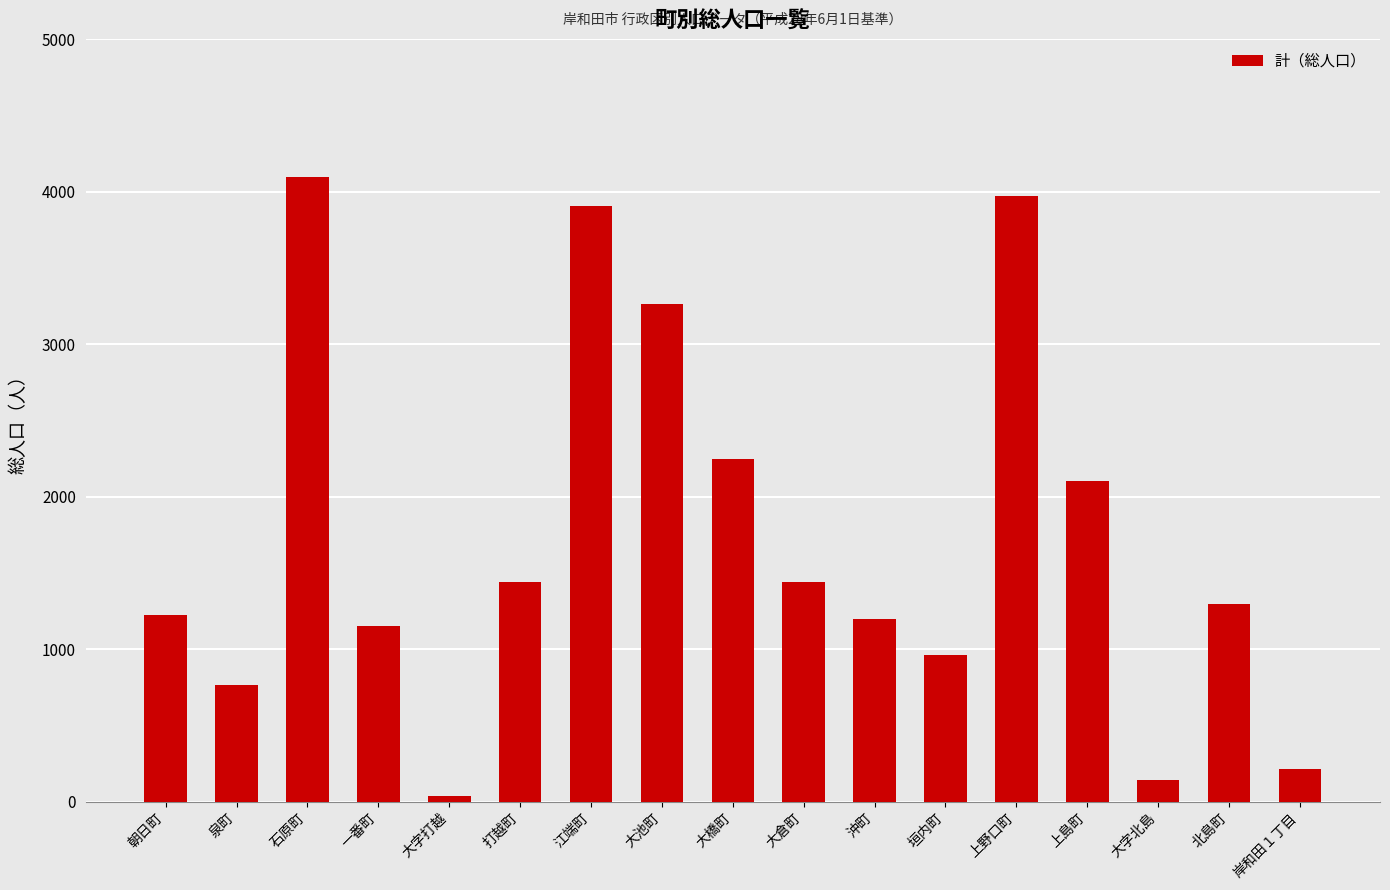

Is it true that the value at 北島町 is 1692?

False